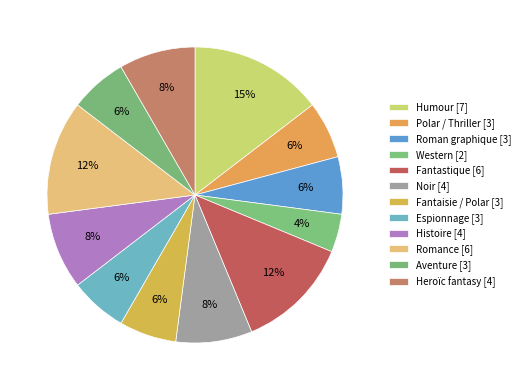

To the nearest percent, what portion does Histoire represent?

8%